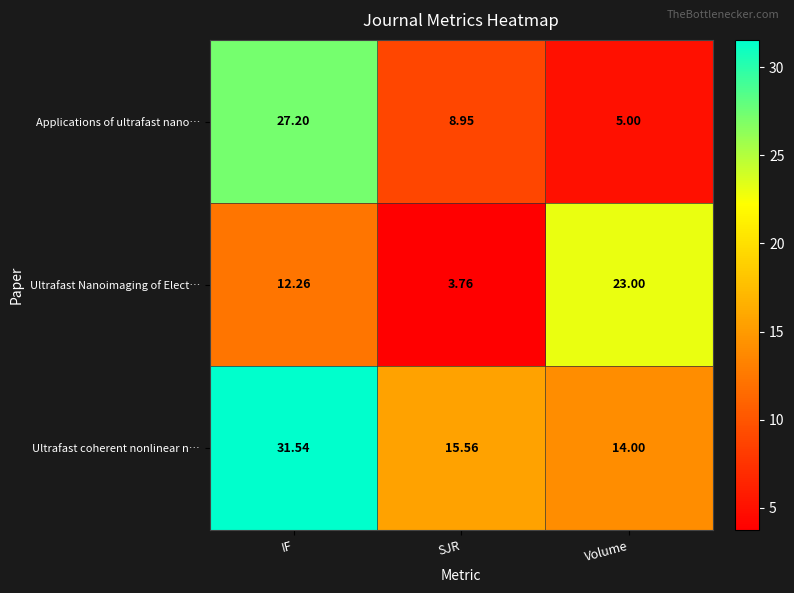

Where does the Applications of ultrafast nano… series first go above 8?

IF